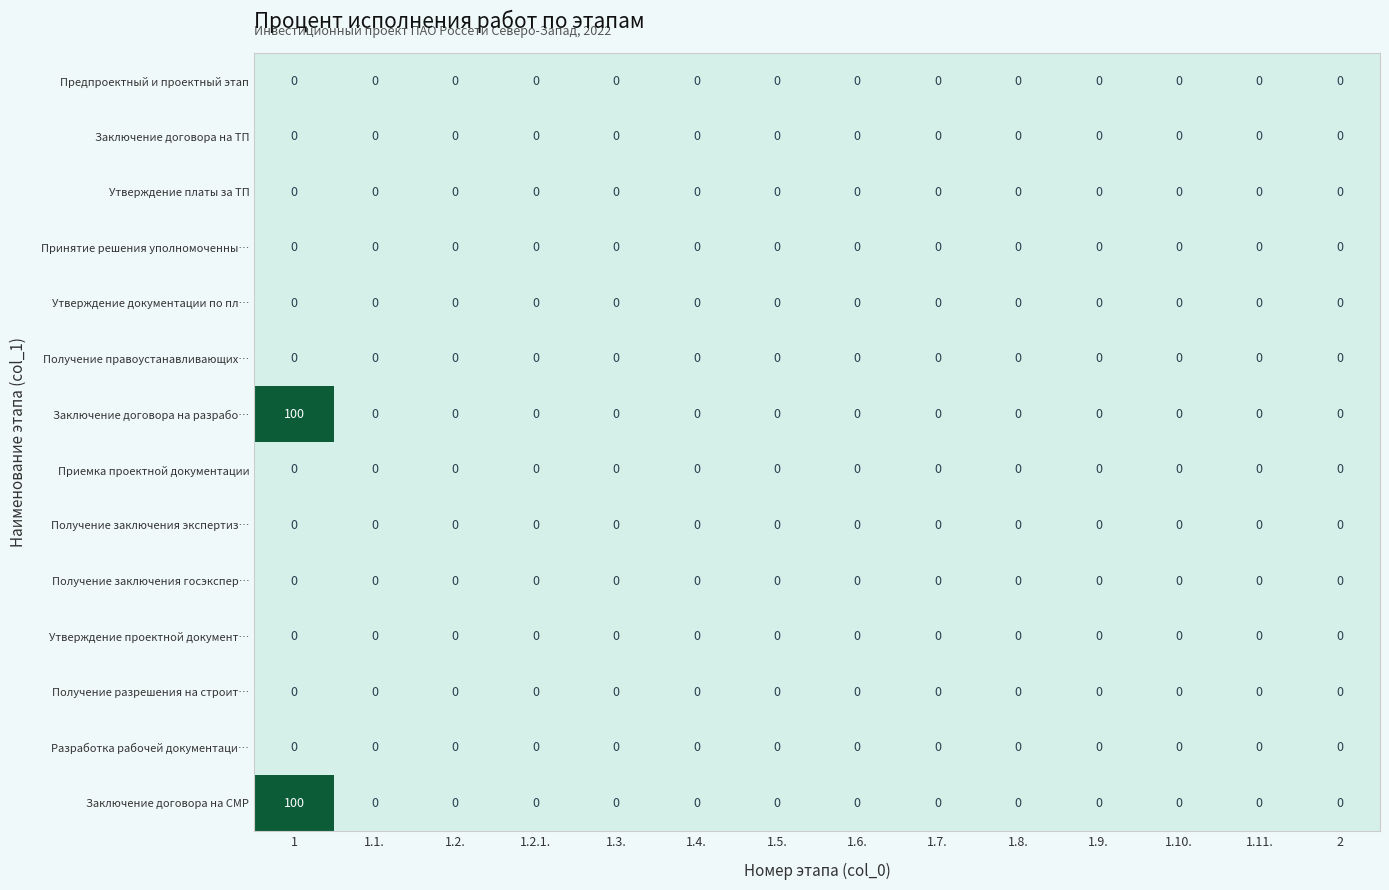

True or false: Разработка рабочей документаци… has a value of 0 at 1.

True